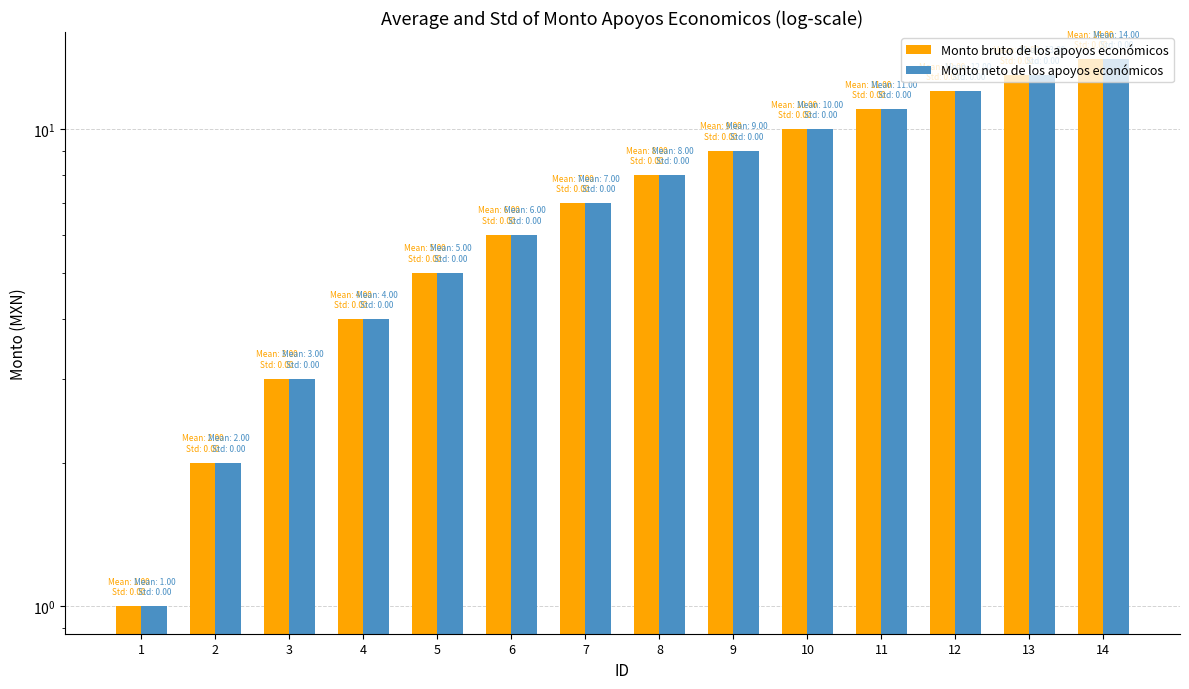

What is the sum of all Monto neto de los apoyos económicos values?

105